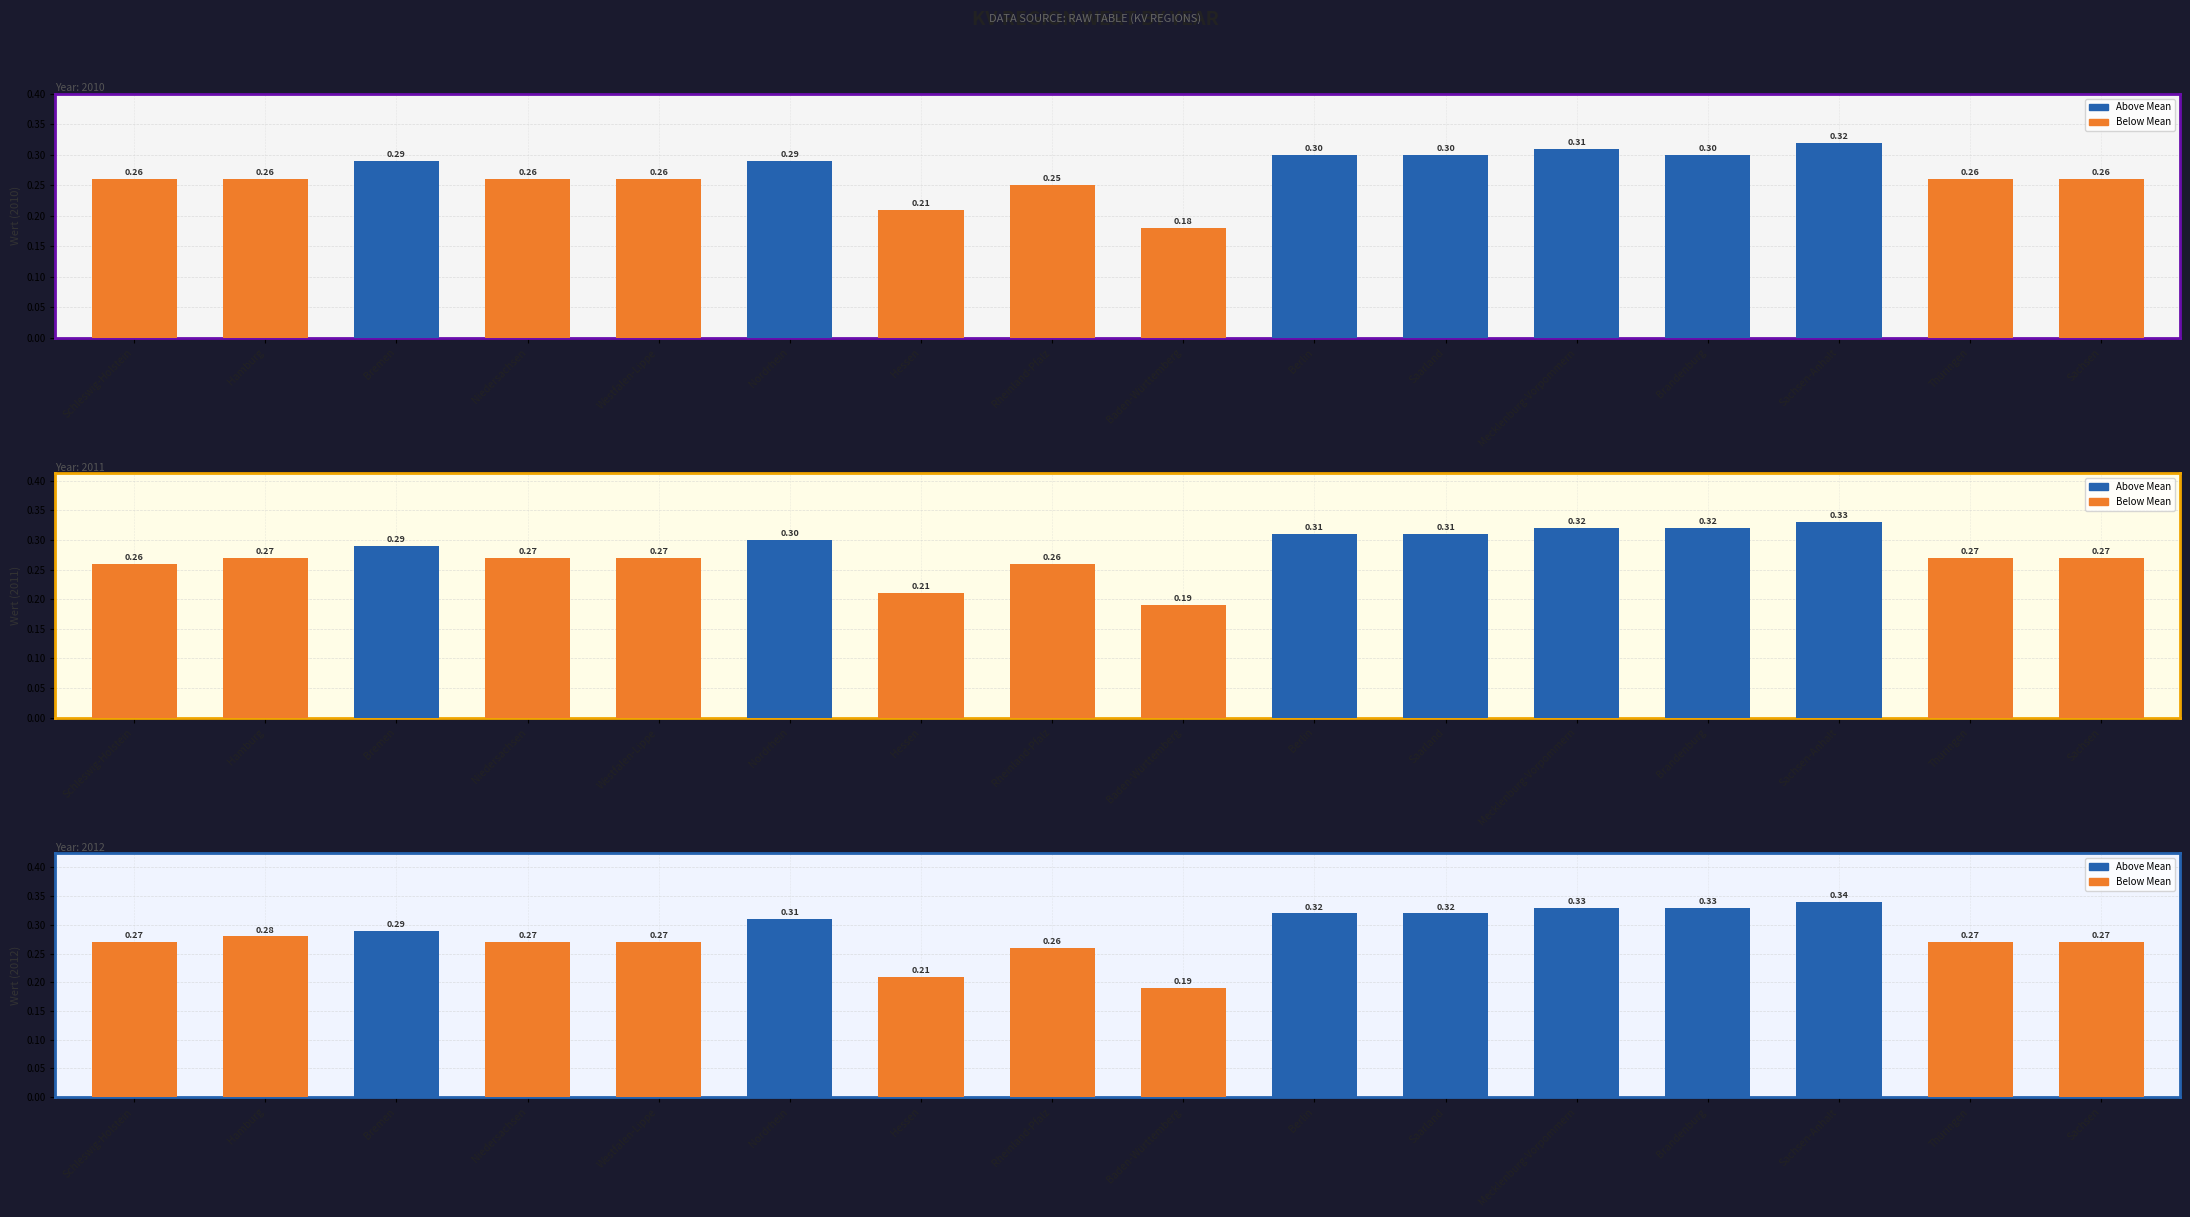

At Niedersachsen, list the series in order from largest to smallest.

2011, 2012, 2010